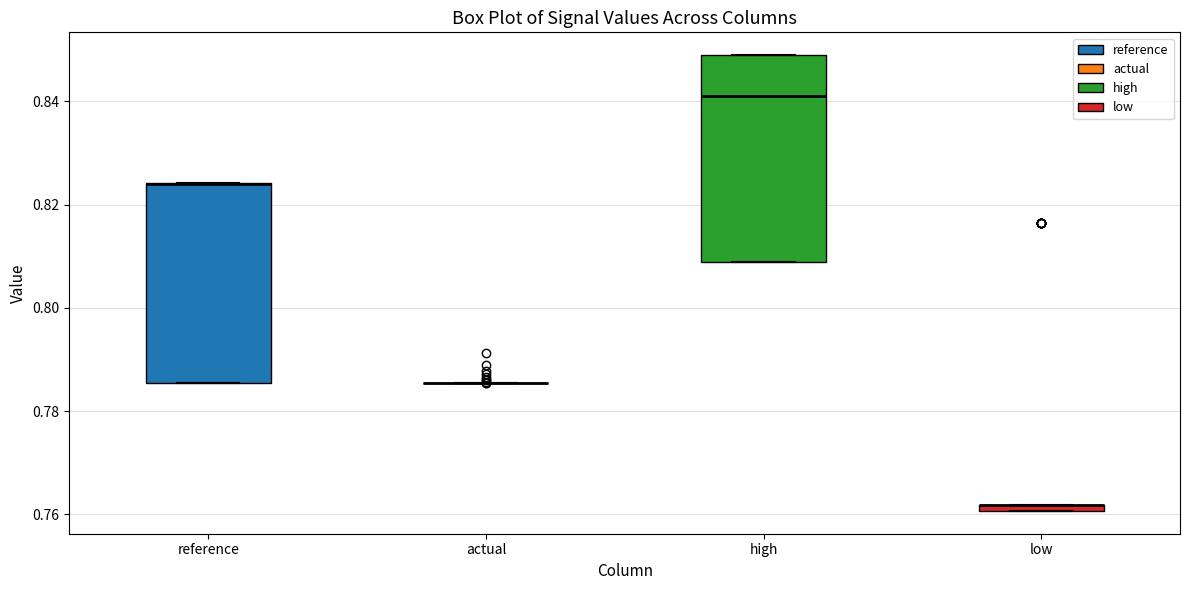

Where is the upper edge of the box for high on the y-axis? The values are not printed on the chart, so give them approximately, as read against the axis.

0.848